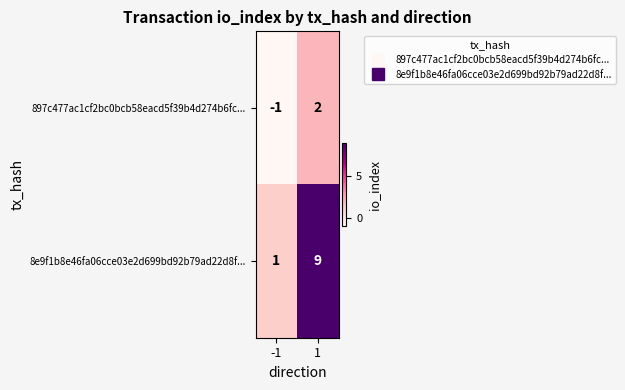

Which series has the widest spread of values?

8e9f1b8e46fa06cce03e2d699bd92b79ad22d8f...